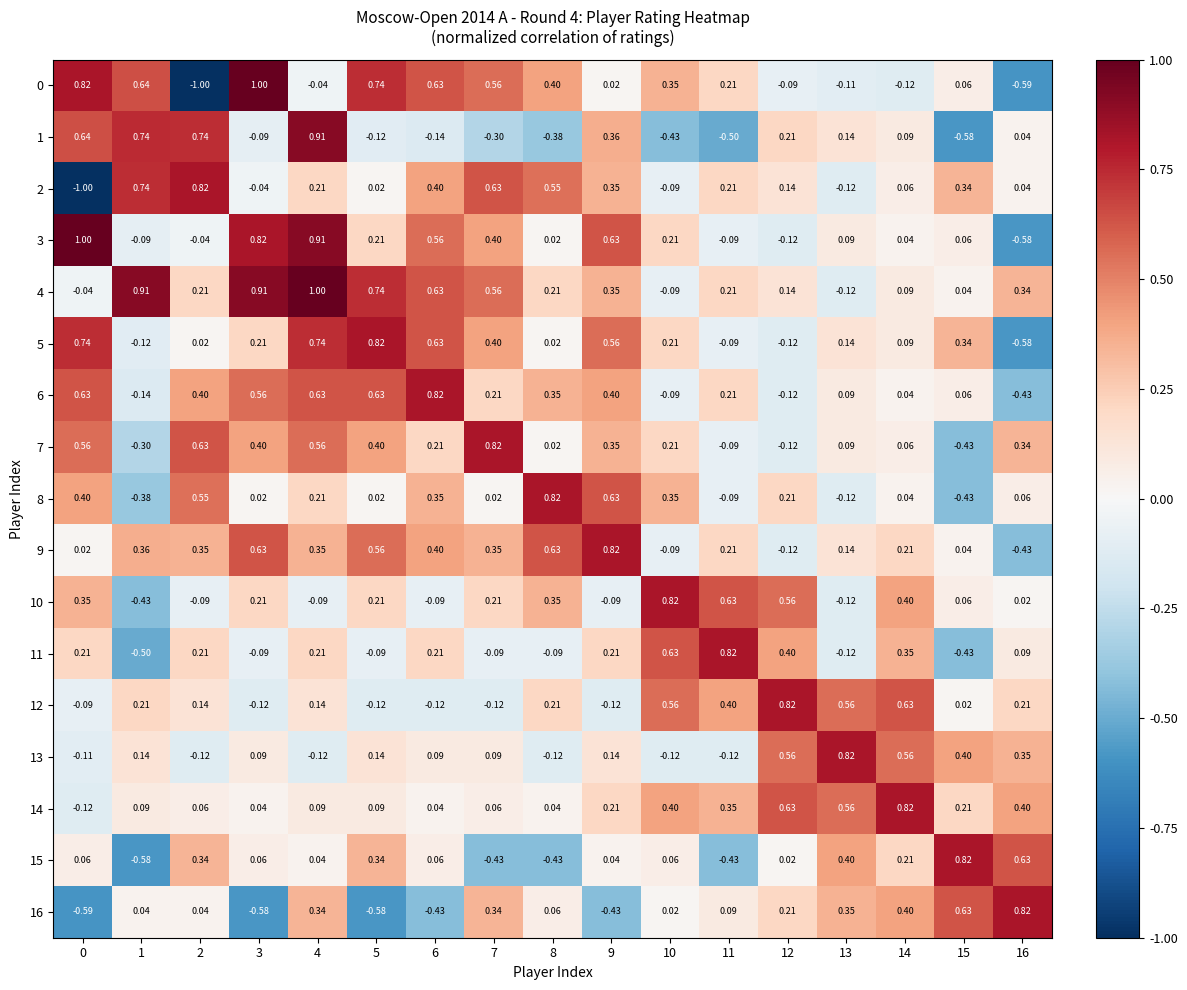

Is the value of 4 at 9 greater than the value of 10 at 6?

Yes